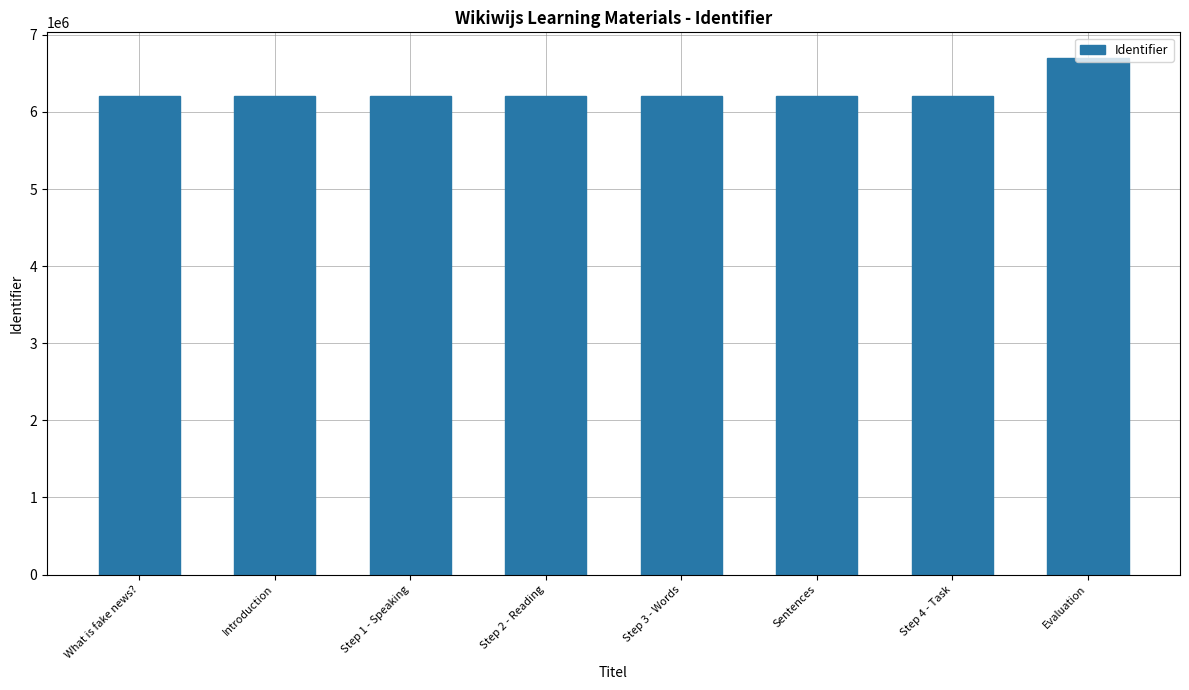

The chart shows a value of 8887808 at What is fake news?. True or false?

False